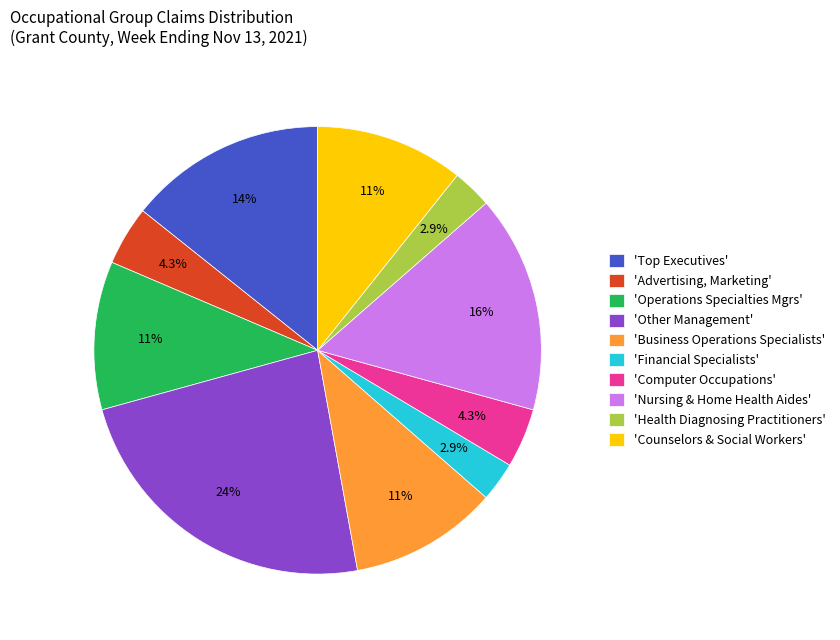

Between 'Other Management' and 'Counselors & Social Workers', which is larger?

'Other Management'